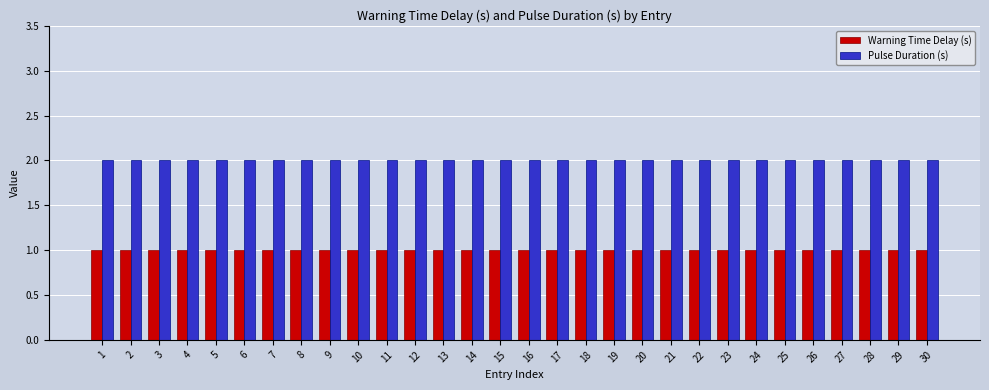

What is the sum of all Warning Time Delay (s) values?

30